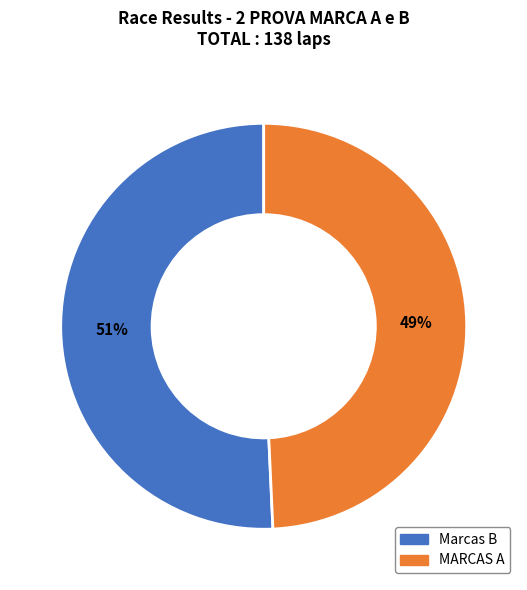

Do MARCAS A and Marcas B together represent more than half of the pie?

Yes